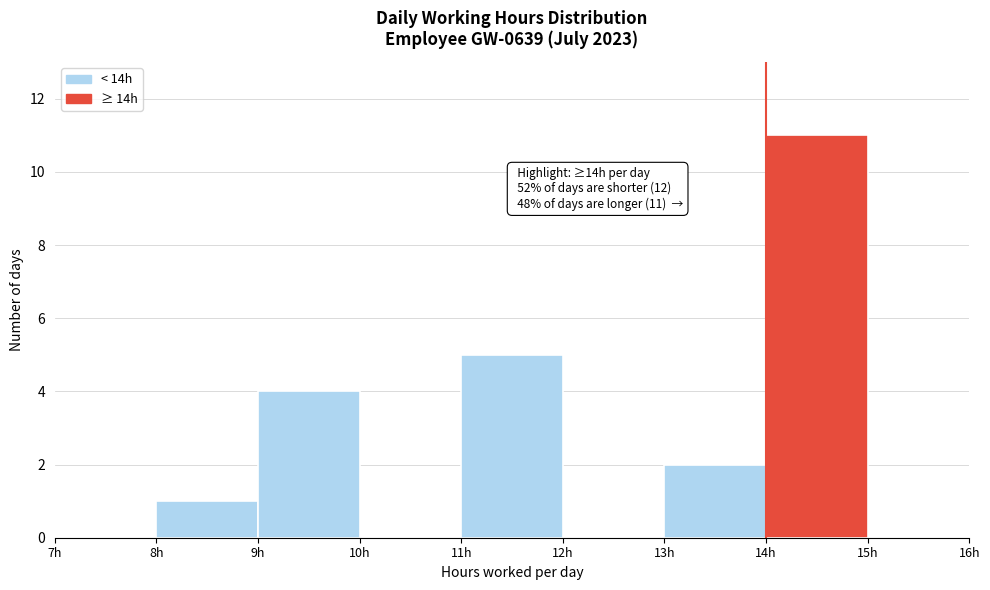

Over which range of the x-axis is the bar tallest?

14 to 15